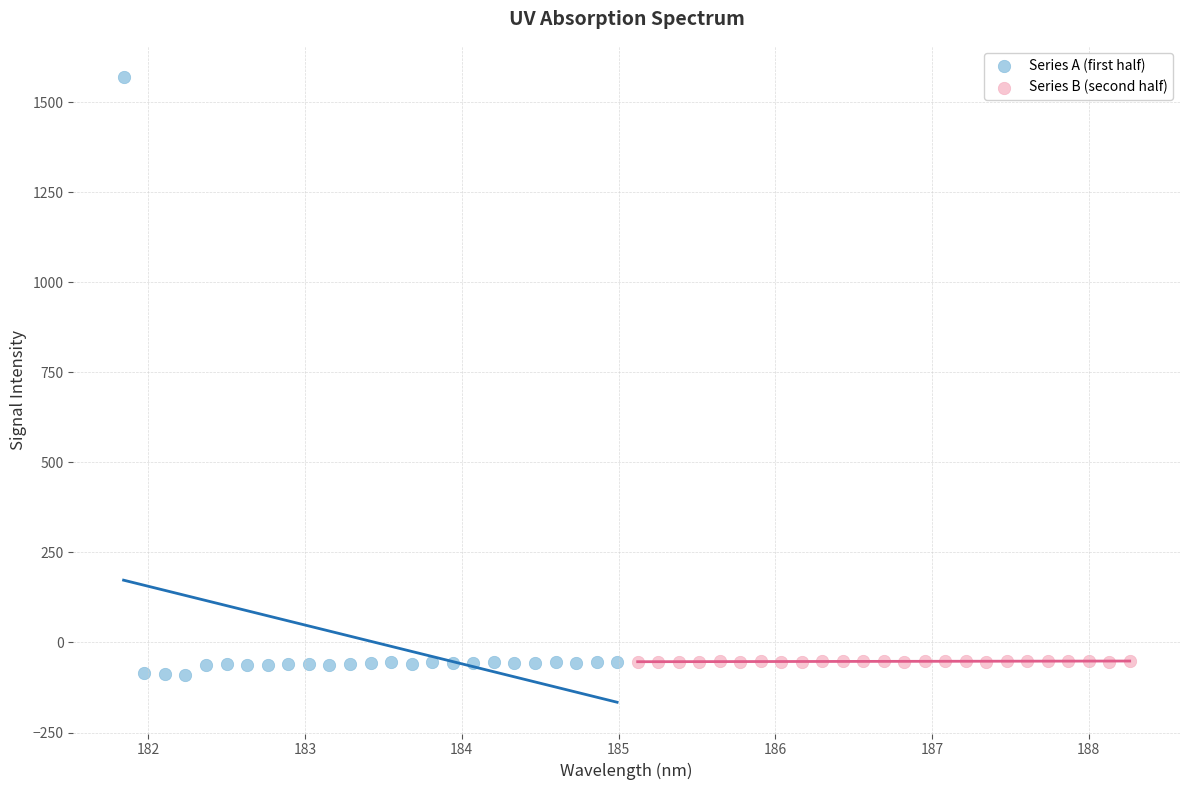

Which series contains the lowest Y value?

Series A (first half)